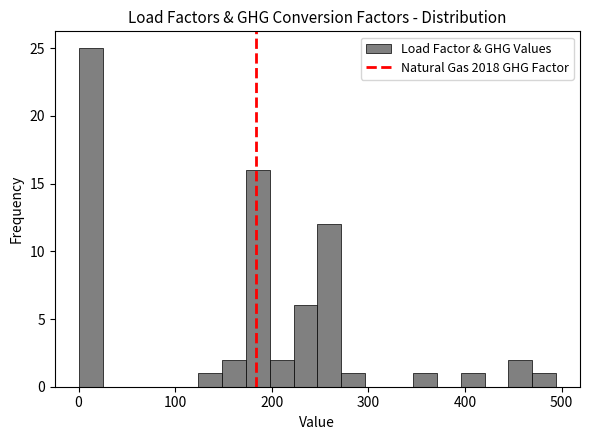

Read against the x-axis, roughly where is the centre of the tallest bar?

10